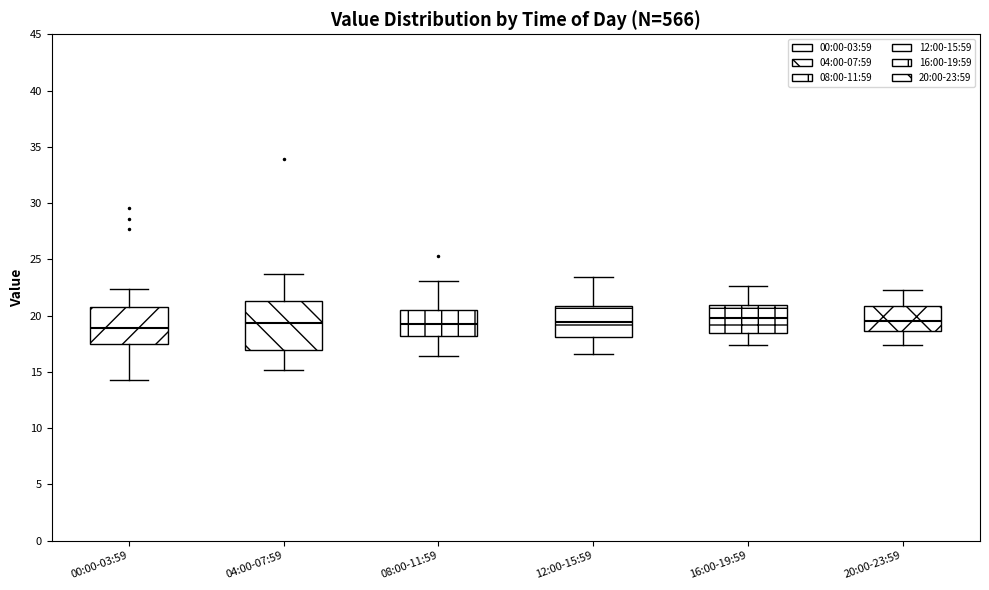

Comparing the boxes themselves (not the whiskers), which one is the tallest?

04:00-07:59